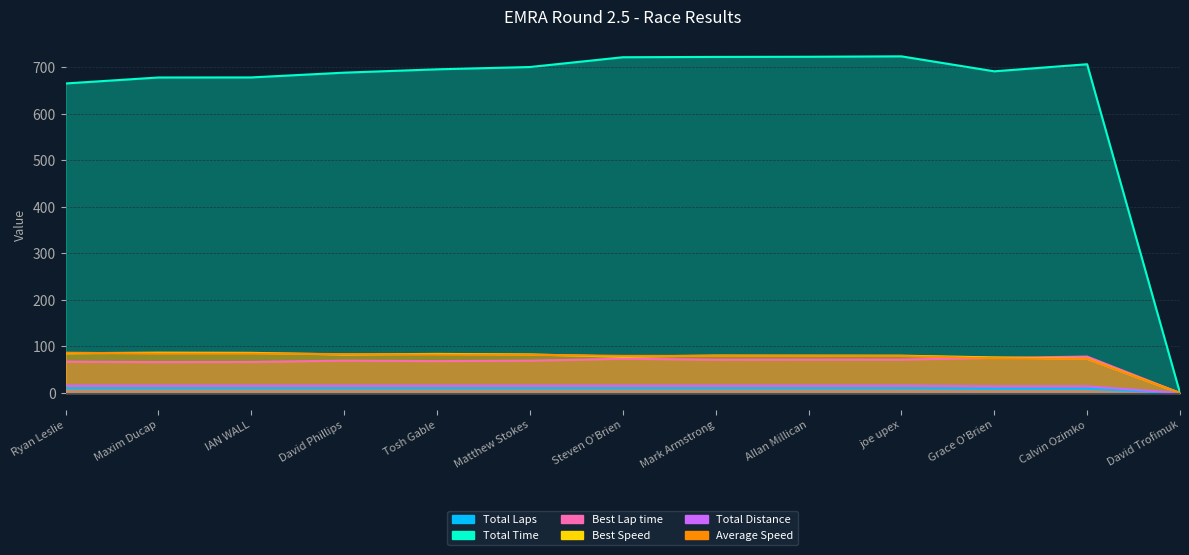

List the labels in order of Total Distance value, smallest first.

David Trofimuk, Grace O'Brien, Calvin Ozimko, Ryan Leslie, Maxim Ducap, IAN WALL, David Phillips, Tosh Gable, Matthew Stokes, Steven O'Brien, Mark Armstrong, Allan Millican, joe upex